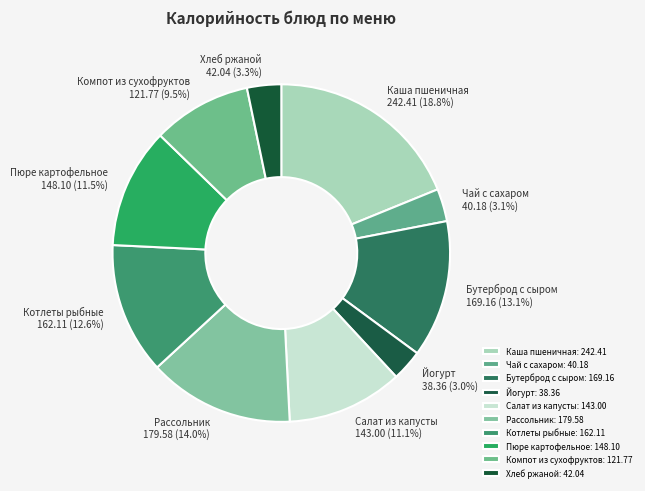

How many segments does this pie chart have?

10